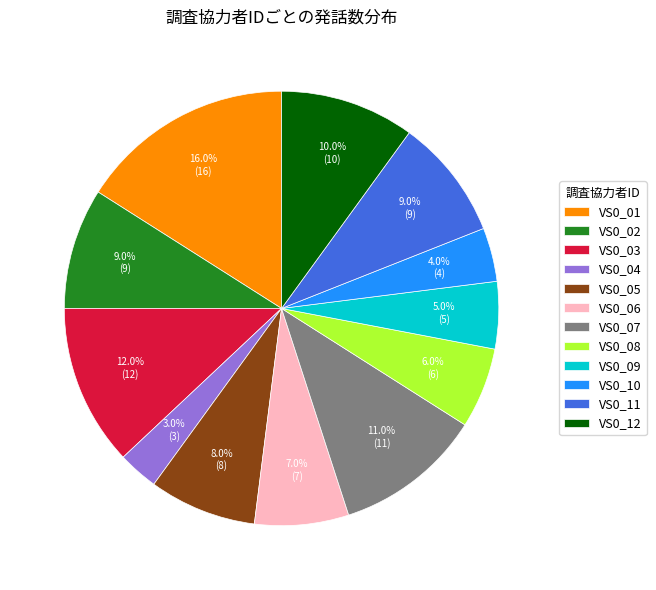

To the nearest percent, what portion does VS0_07 represent?

11%